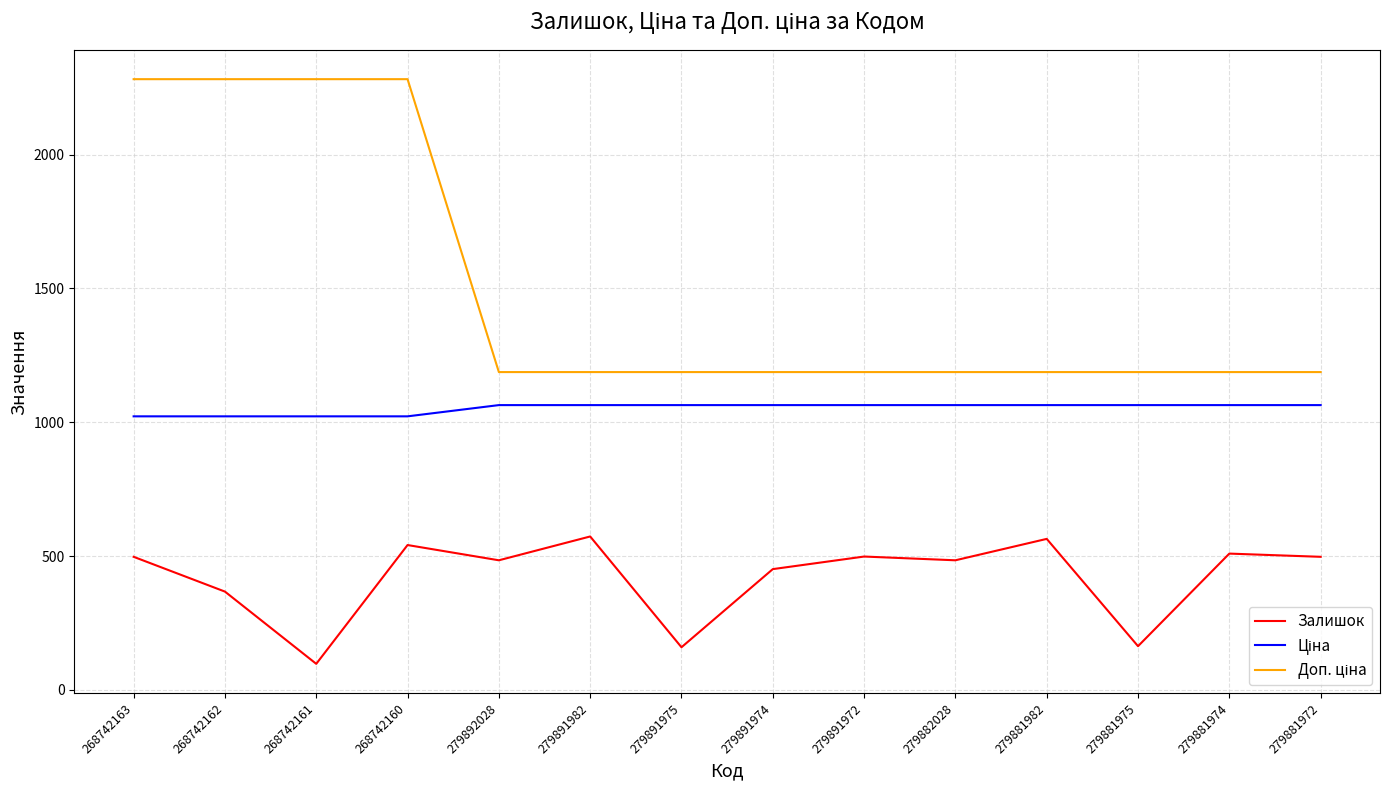

What is the difference between the maximum and minimum values in the Залишок series?

476.0